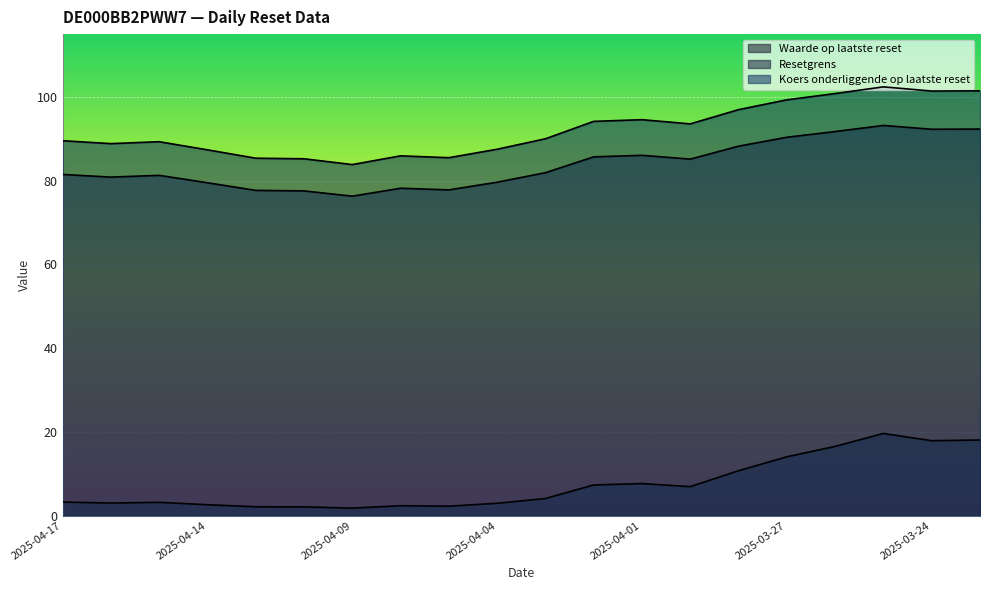

What is the label of the 1st point from the right?

2025-03-21